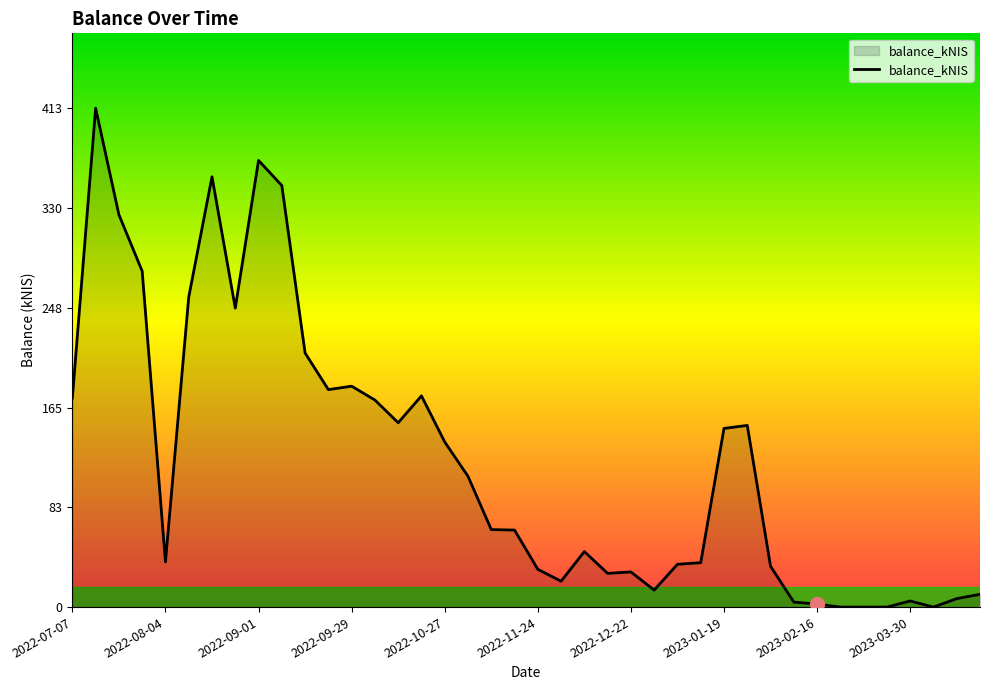

What is the greatest value displayed?

412.7